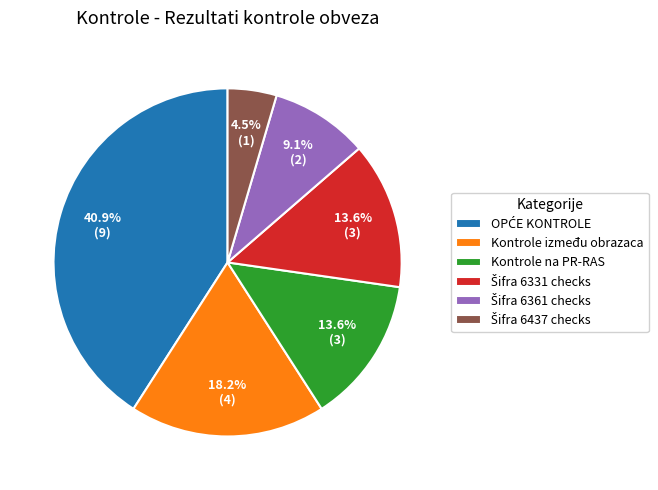

How many segments does this pie chart have?

6